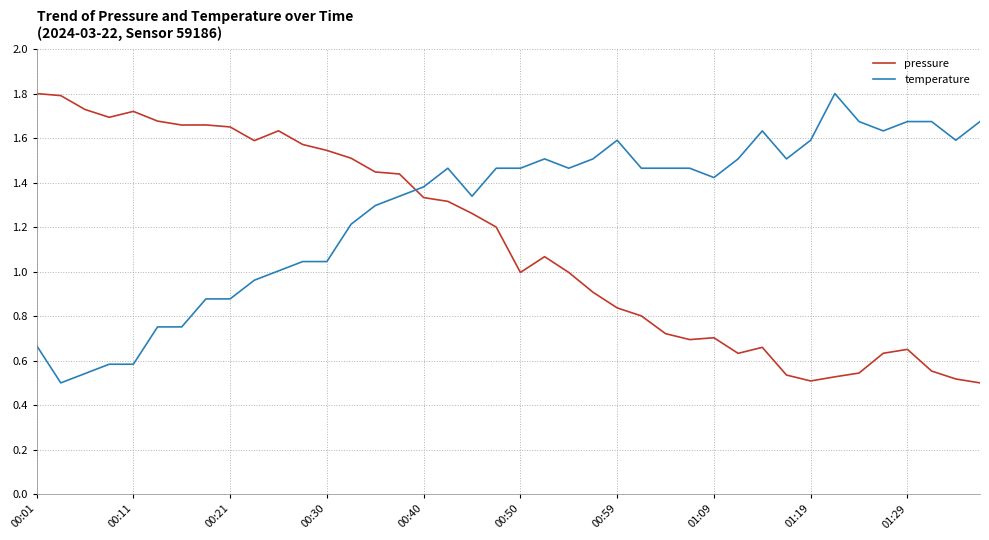

How many intersections are there between temperature and pressure?

1